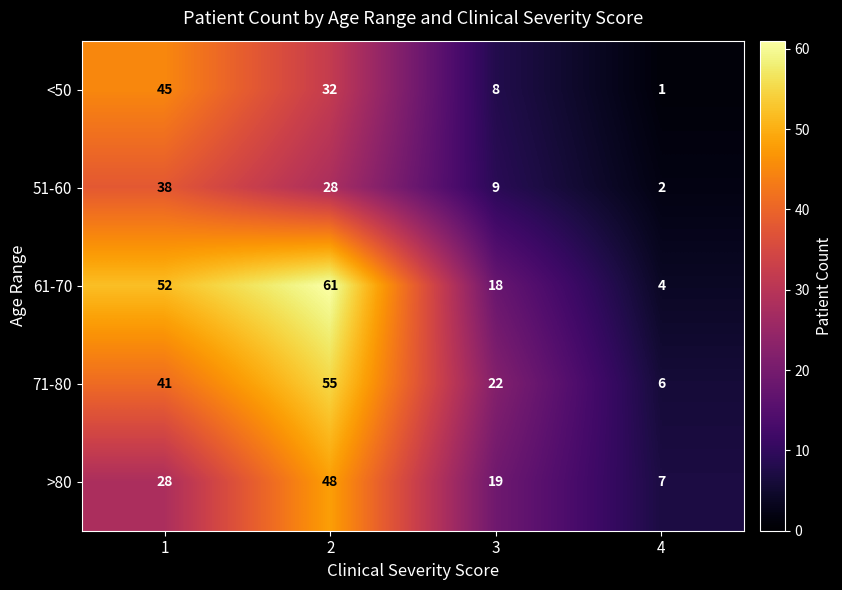

What is the total value across all series at 2?

224